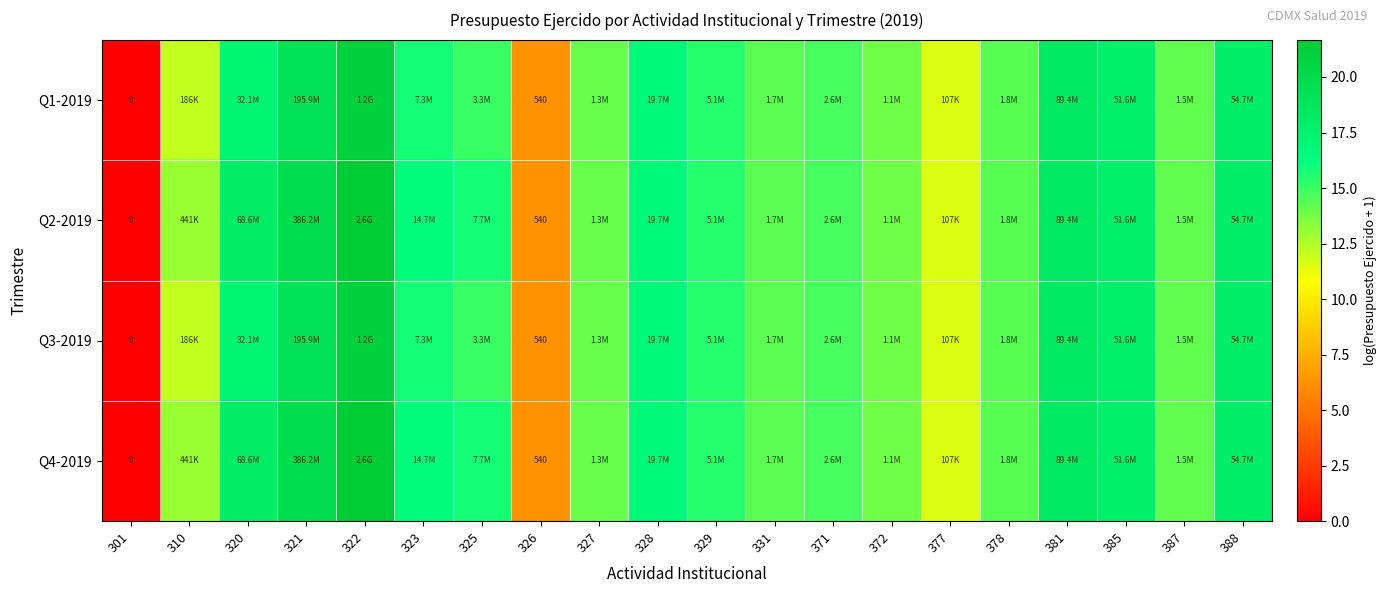

How many distinct data groups are displayed?

4